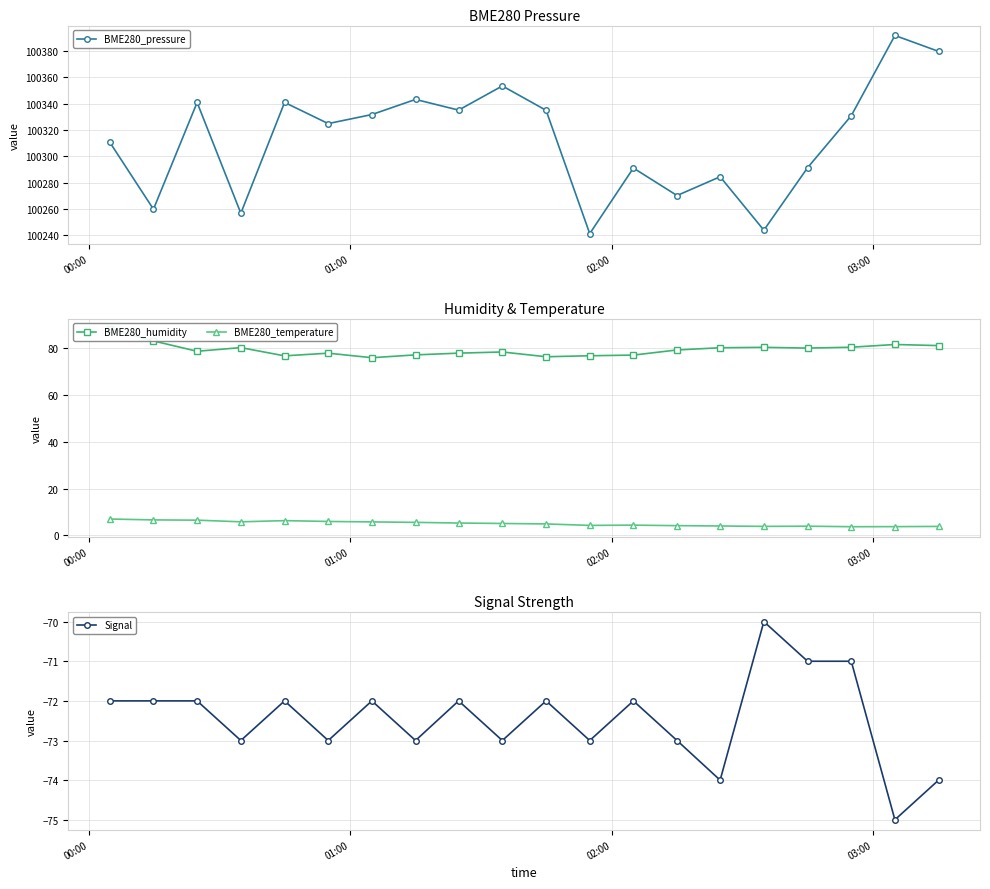

What is the minimum value for BME280_pressure?

100241.3